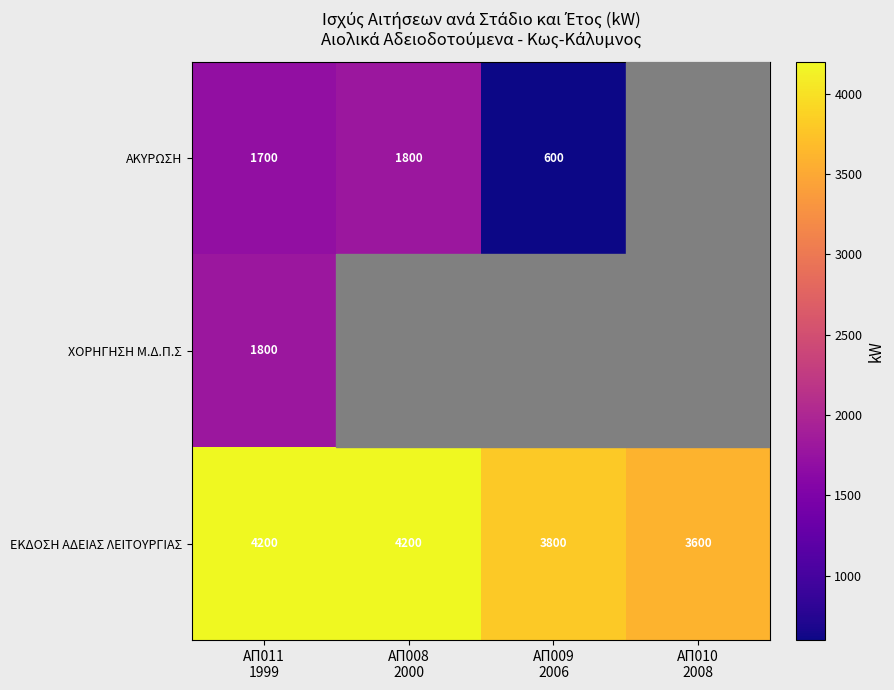

What is the sum of all ΕΚΔΟΣΗ ΑΔΕΙΑΣ ΛΕΙΤΟΥΡΓΙΑΣ values?

15800